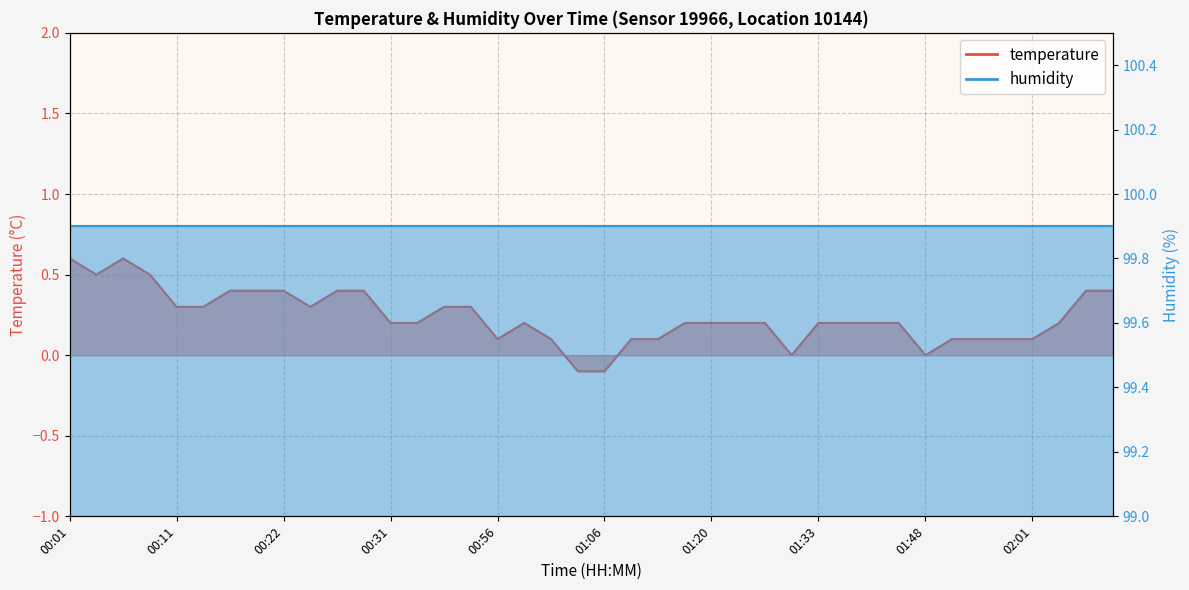

The chart shows a value of 0.5 at 00:26. True or false?

False